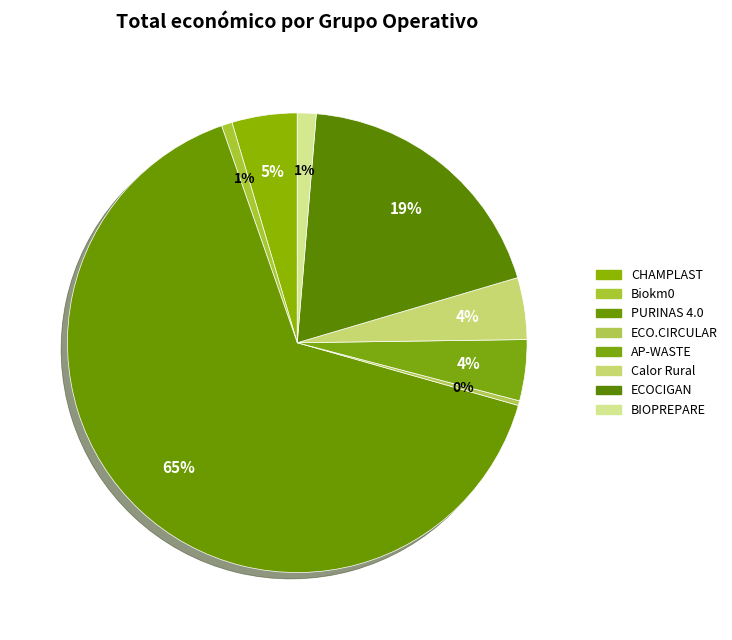

Combined, what portion of the pie is PURINAS 4.0 and ECOCIGAN?

84.4%